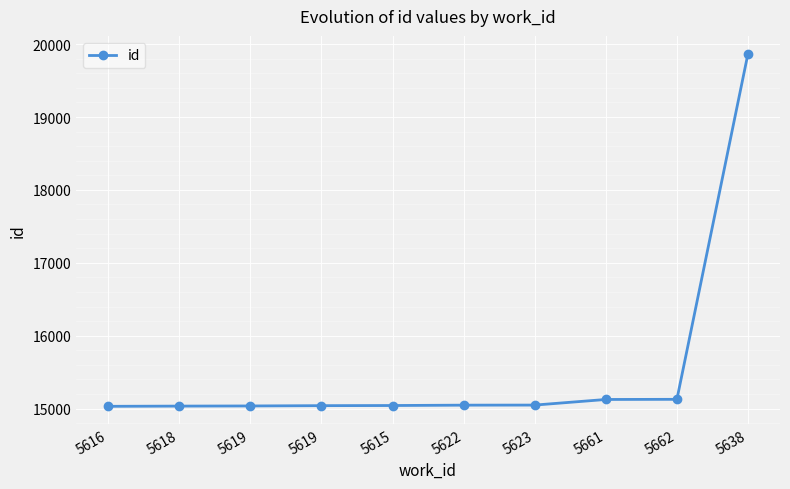

How many distinct data groups are displayed?

1